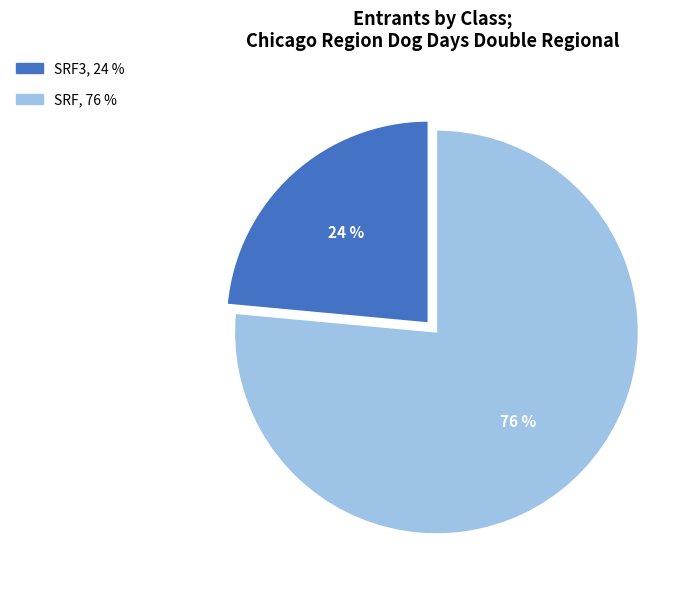

To the nearest percent, what is the average slice percentage?

50%